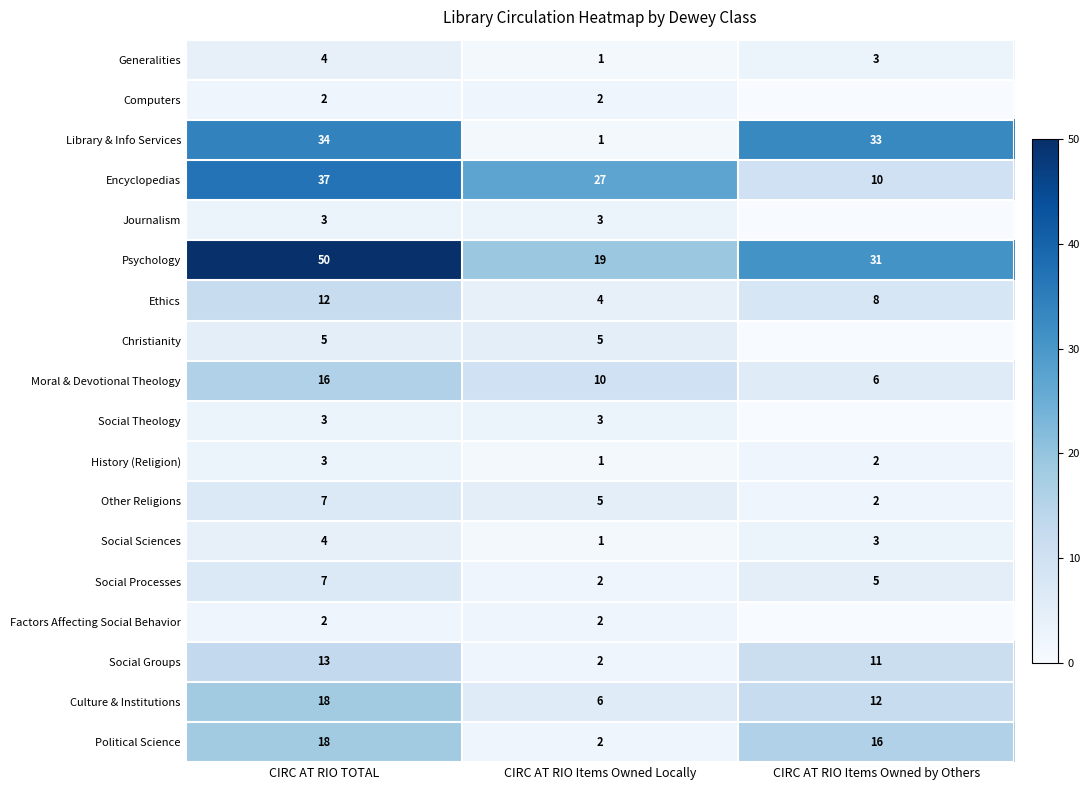

Which category has the highest value in the Ethics series?

CIRC AT RIO TOTAL